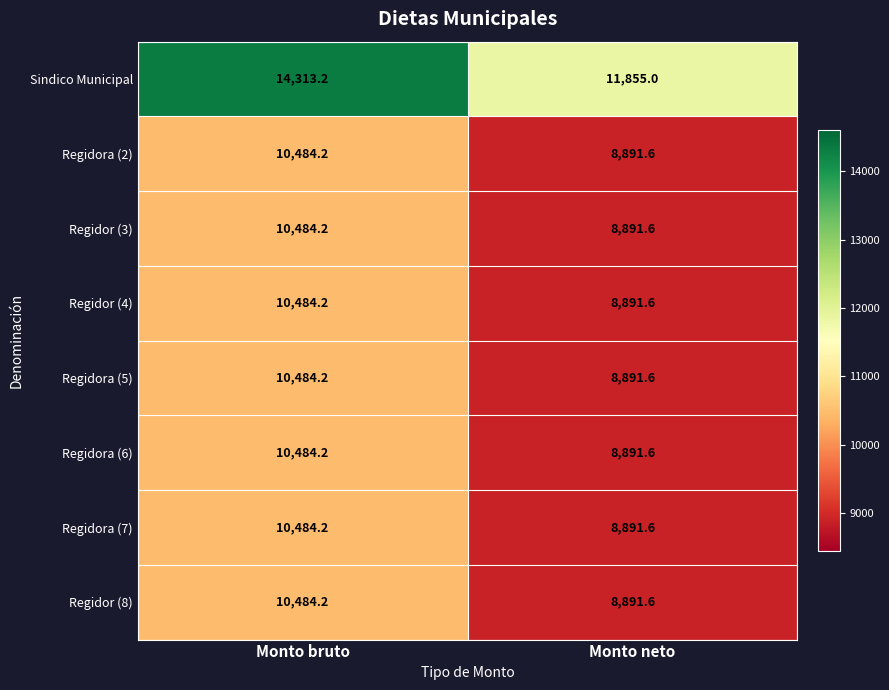

The Regidor (3) series shows 6986.5 at Monto bruto. True or false?

False